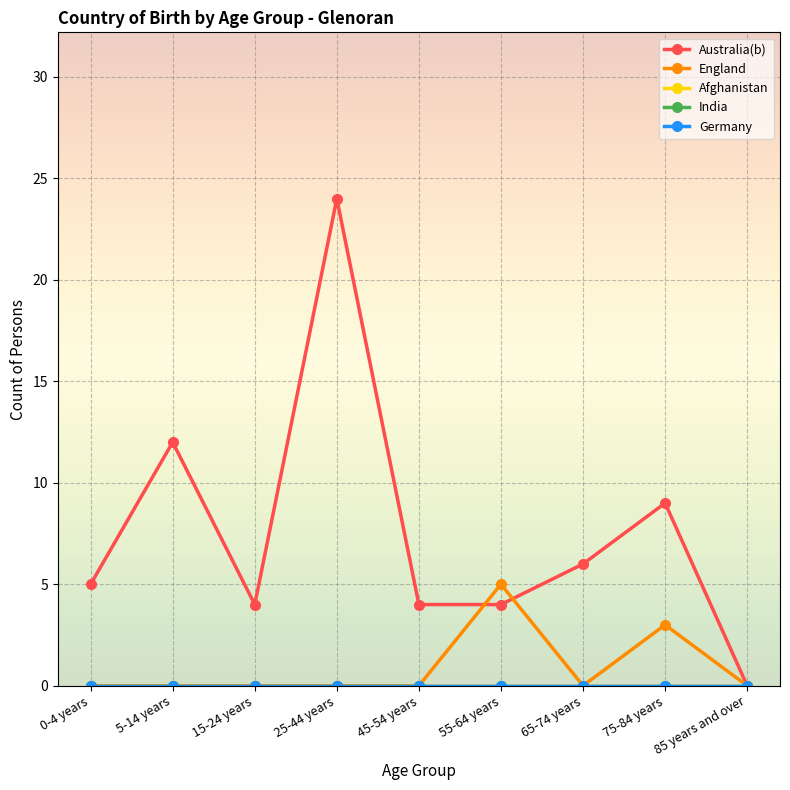

Is it true that Germany equals 0 at 25-44 years?

True